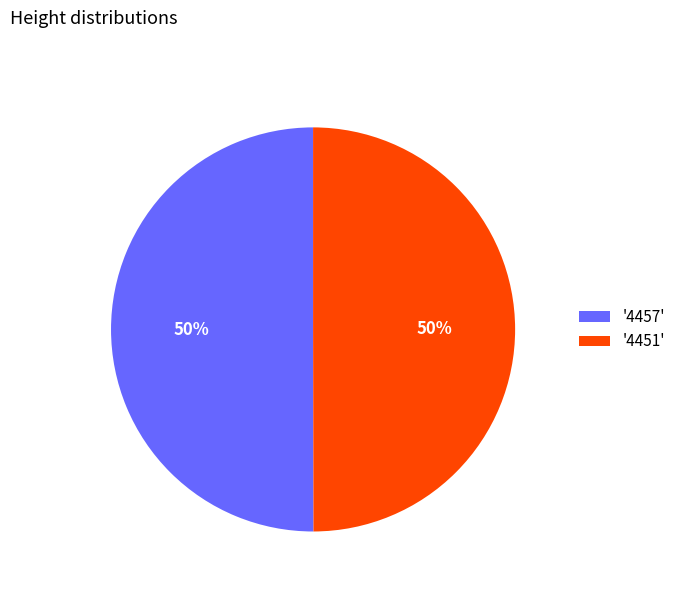

True or false: '4451' accounts for 50% of the total.

True